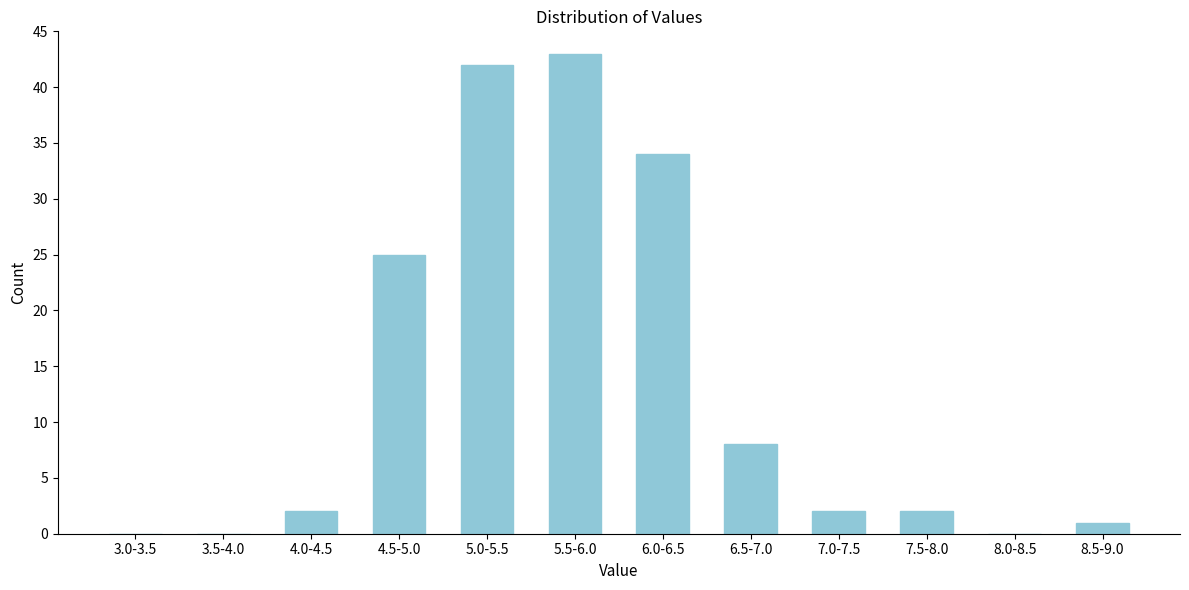

Reading right to left, what are all the values shown in this chart?

8.5-9.0=1	8.0-8.5=0	7.5-8.0=2	7.0-7.5=2	6.5-7.0=8	6.0-6.5=34	5.5-6.0=43	5.0-5.5=42	4.5-5.0=25	4.0-4.5=2	3.5-4.0=0	3.0-3.5=0